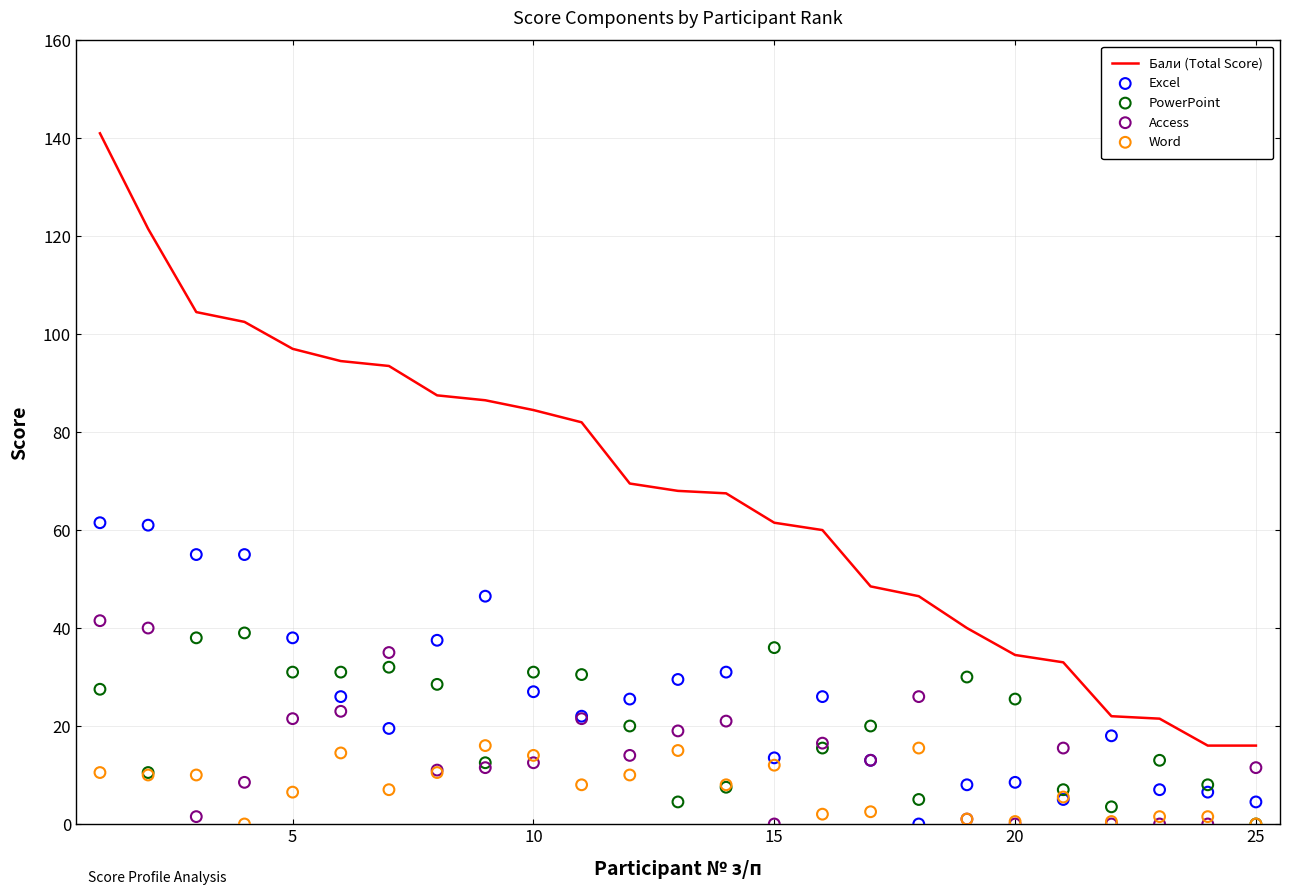

What are all the series names shown in the legend?

Бали (Total Score), Excel, PowerPoint, Access, Word